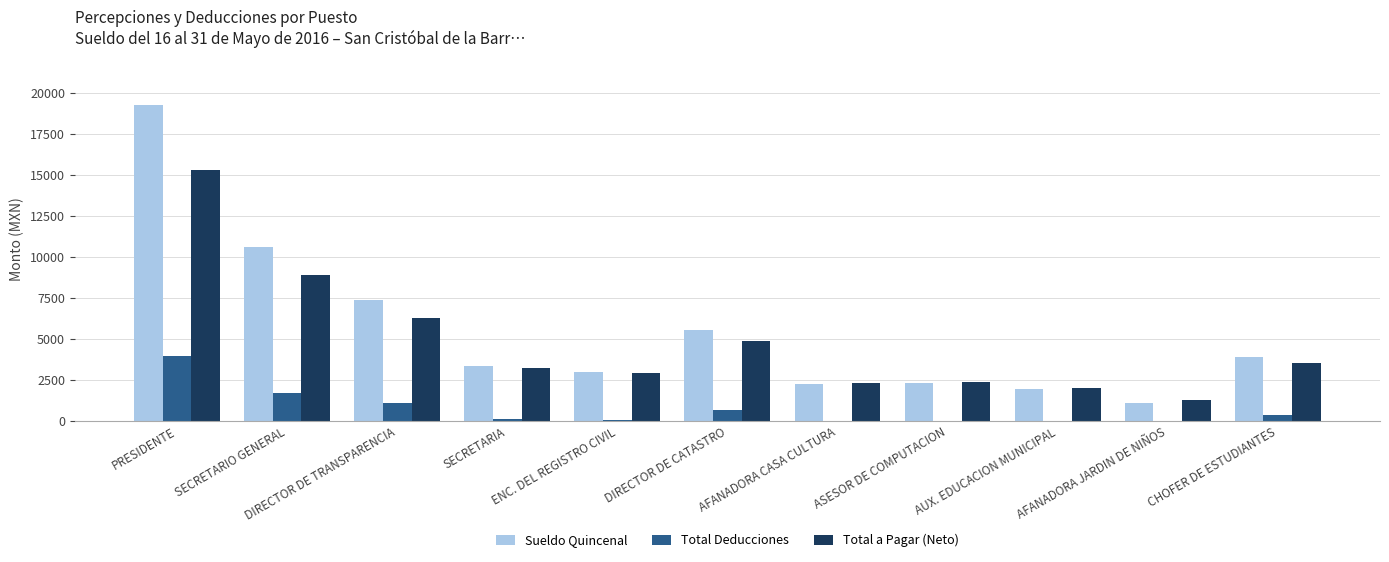

What are all the series names shown in the legend?

Sueldo Quincenal, Total Deducciones, Total a Pagar (Neto)